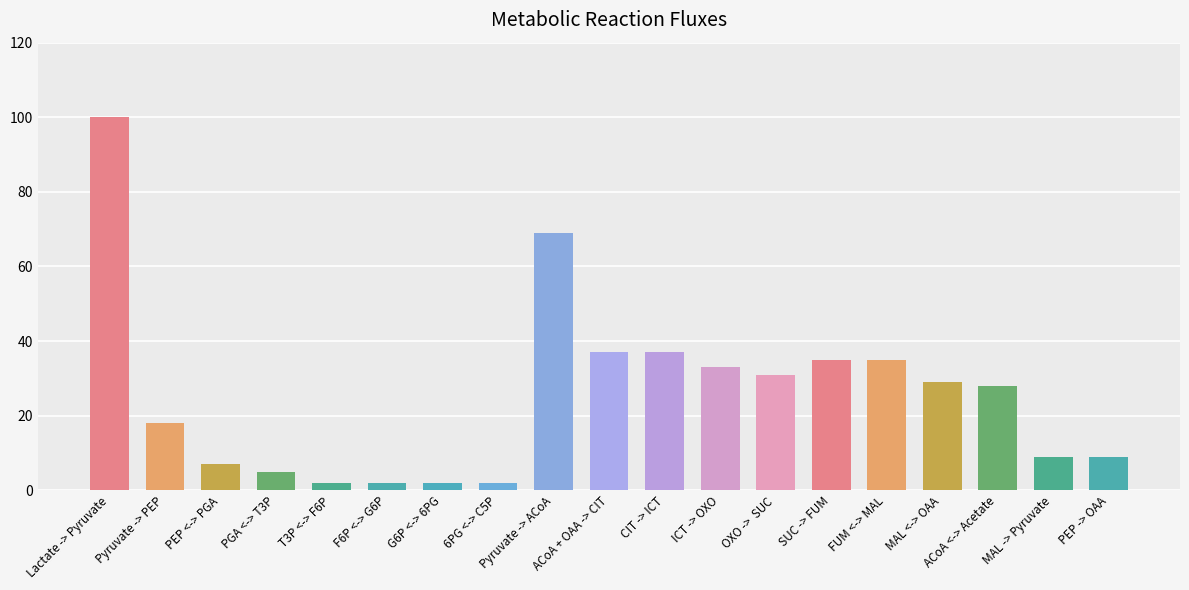

Between PGA <-> T3P and PEP <-> PGA, which is larger?

PEP <-> PGA